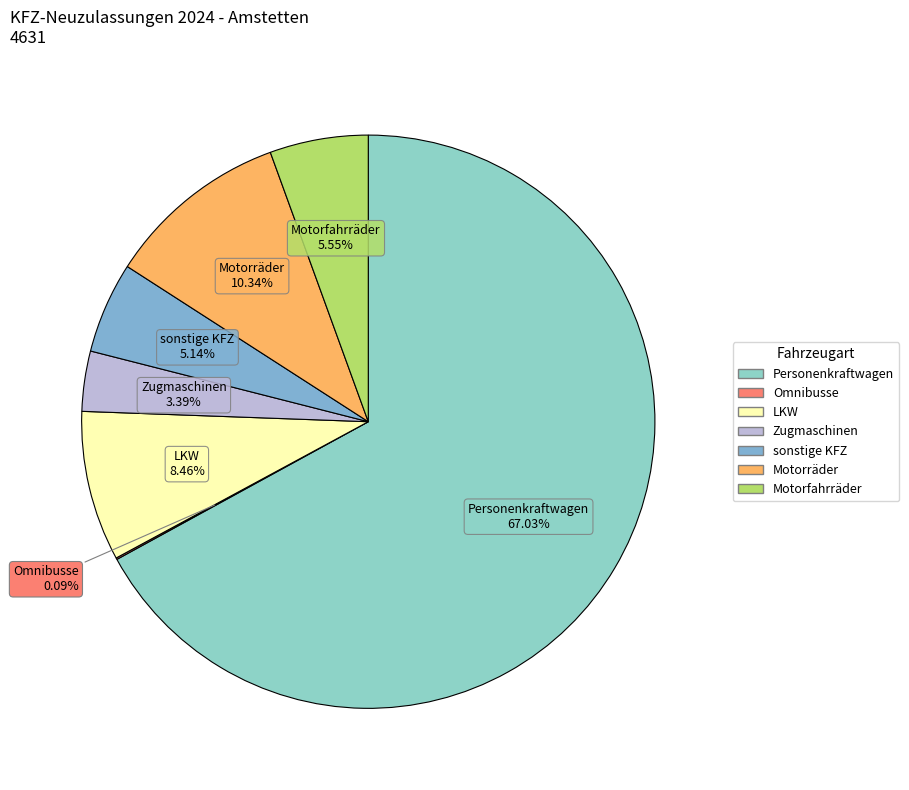

The Personenkraftwagen slice represents 67% of the pie. True or false?

True